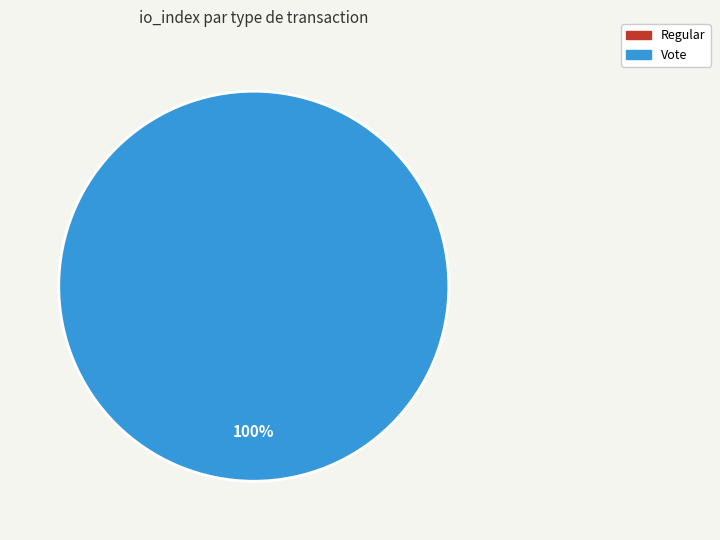

To the nearest percent, what portion does Vote represent?

100%